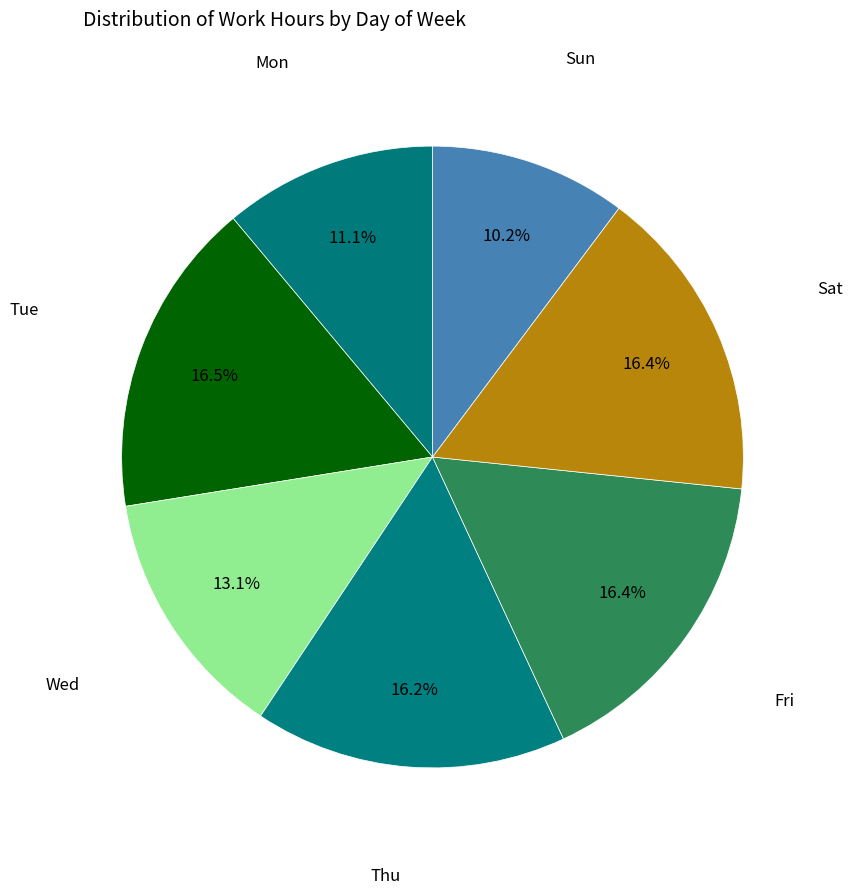

Is there any slice that represents more than half of the pie?

No